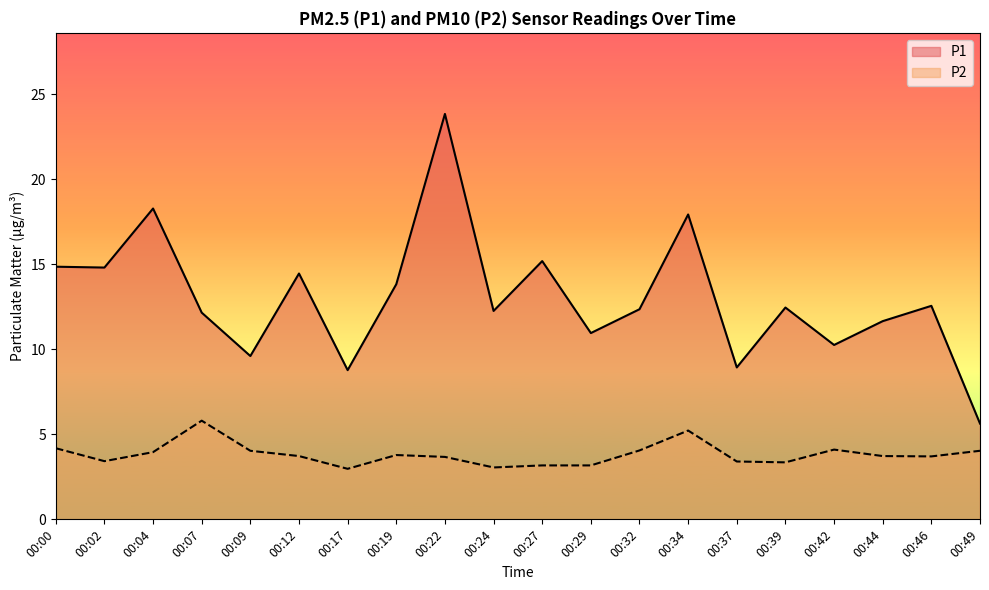

Which series has the largest range (max minus min)?

P1